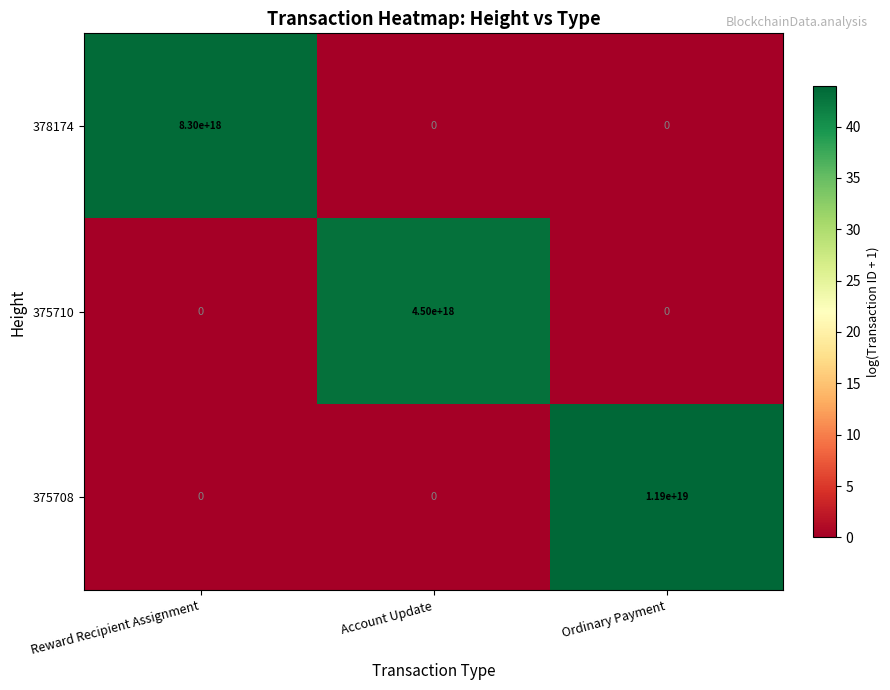

Which series has the widest spread of values?

375708